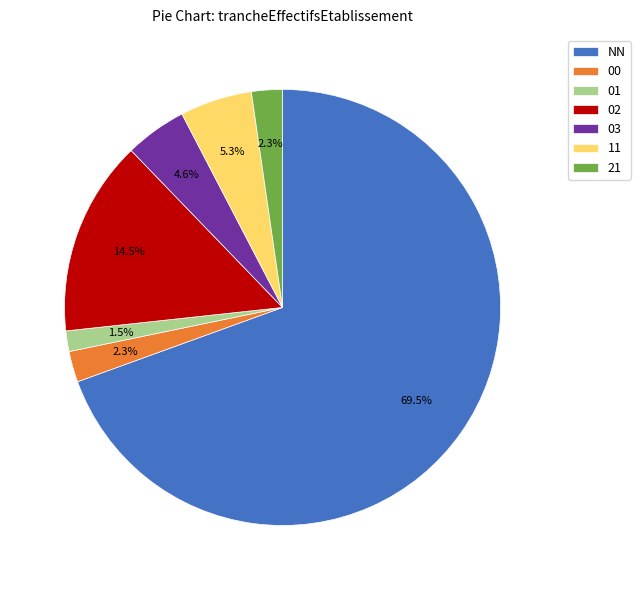

Does 11 account for over 50% of the chart?

No